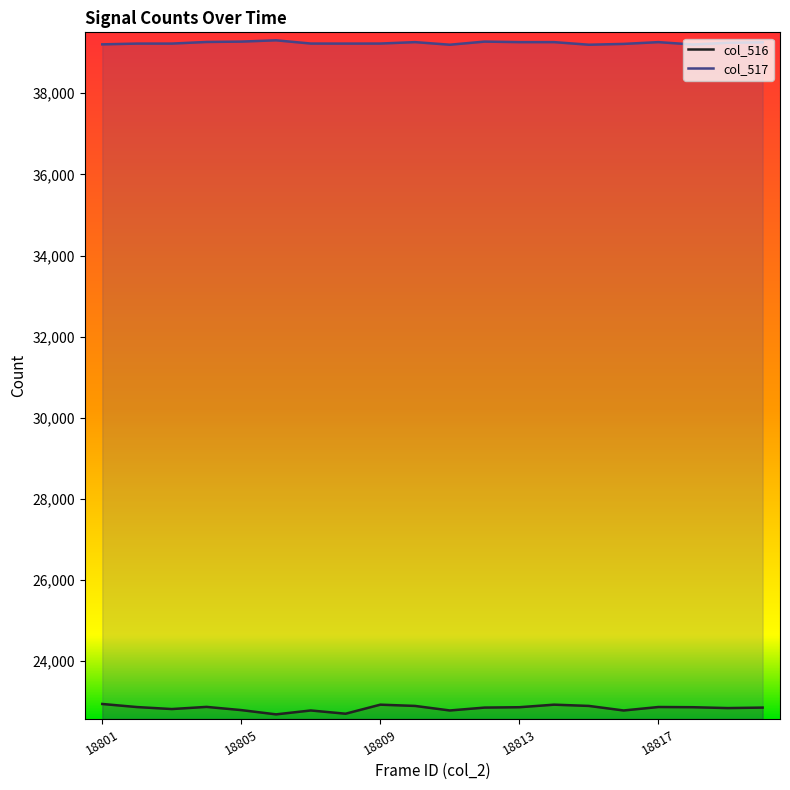

Is the value of col_516 at 18801 greater than the value of col_517 at 13?

No